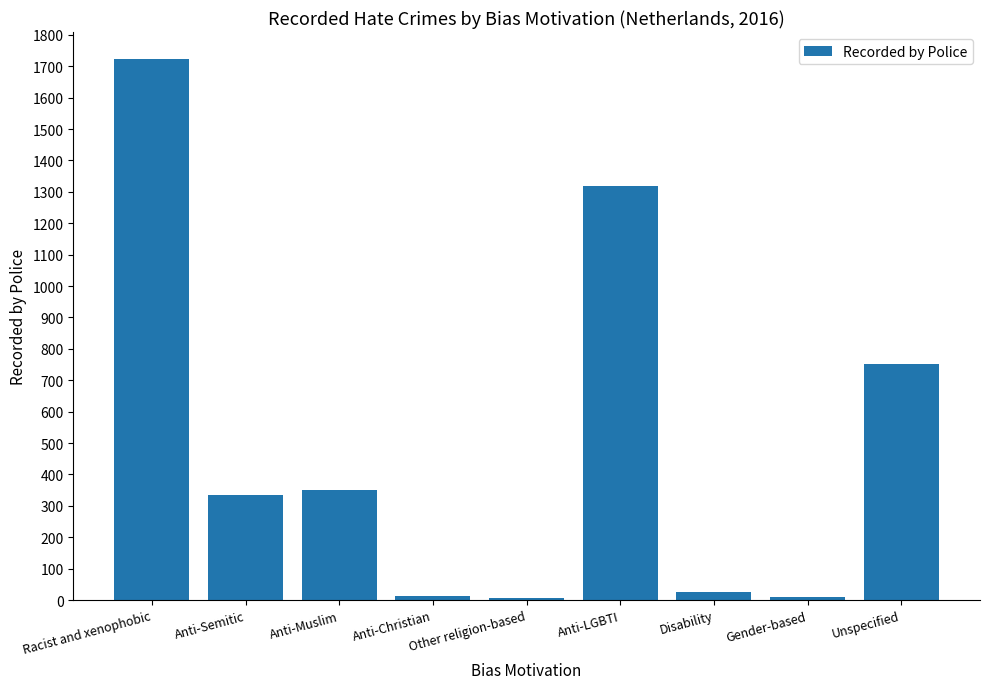

What is the change in value from Anti-Muslim to Unspecified?

+400